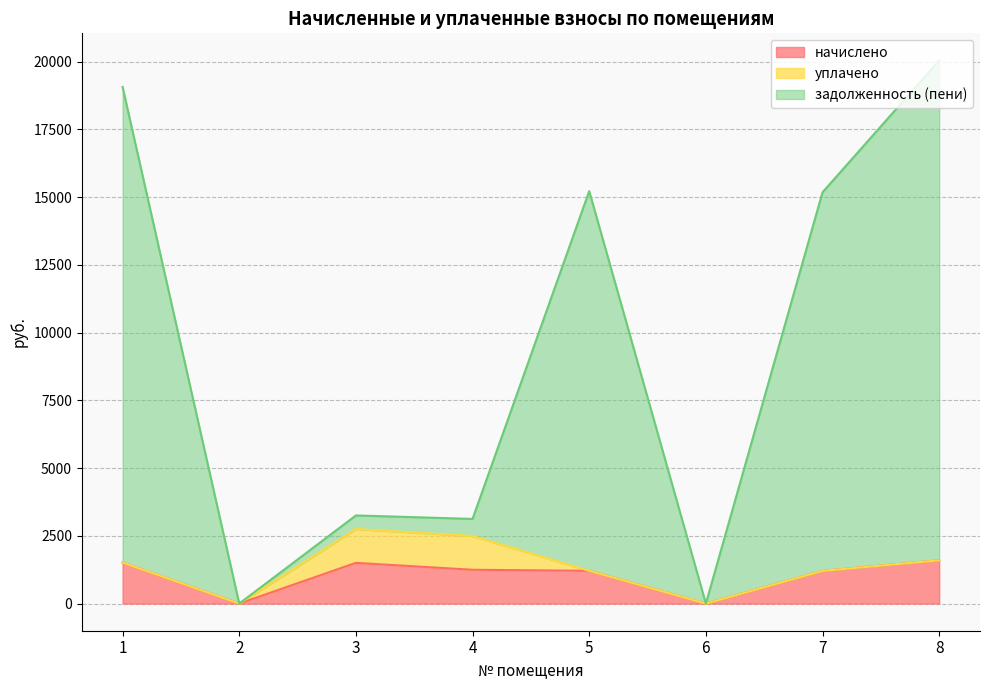

What is the highest value of the начислено series?

1597.1